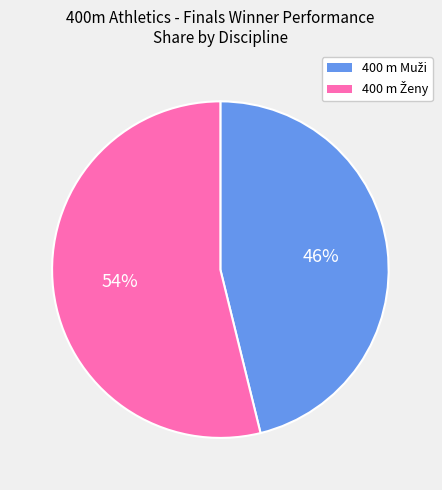

Is there a majority slice in this chart?

Yes